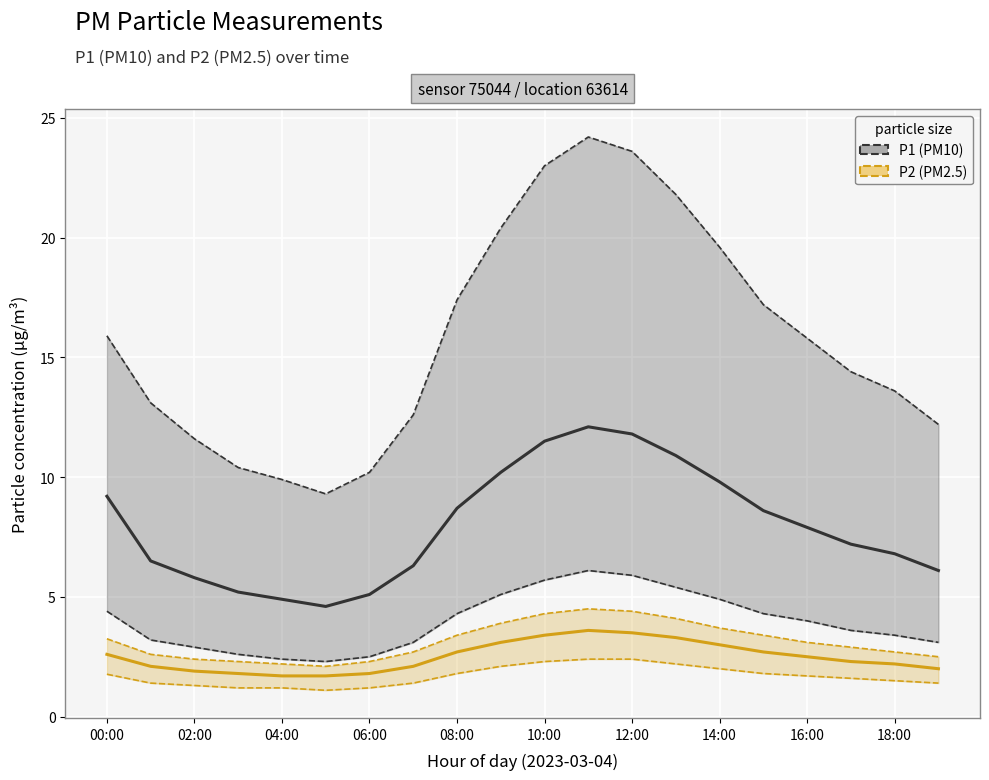

What is the label of the 1st point from the left?

00:00